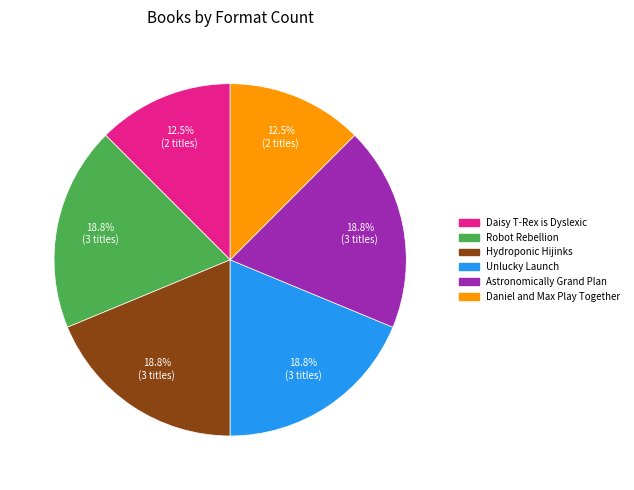

Do Astronomically Grand Plan and Hydroponic Hijinks together represent more than half of the pie?

No